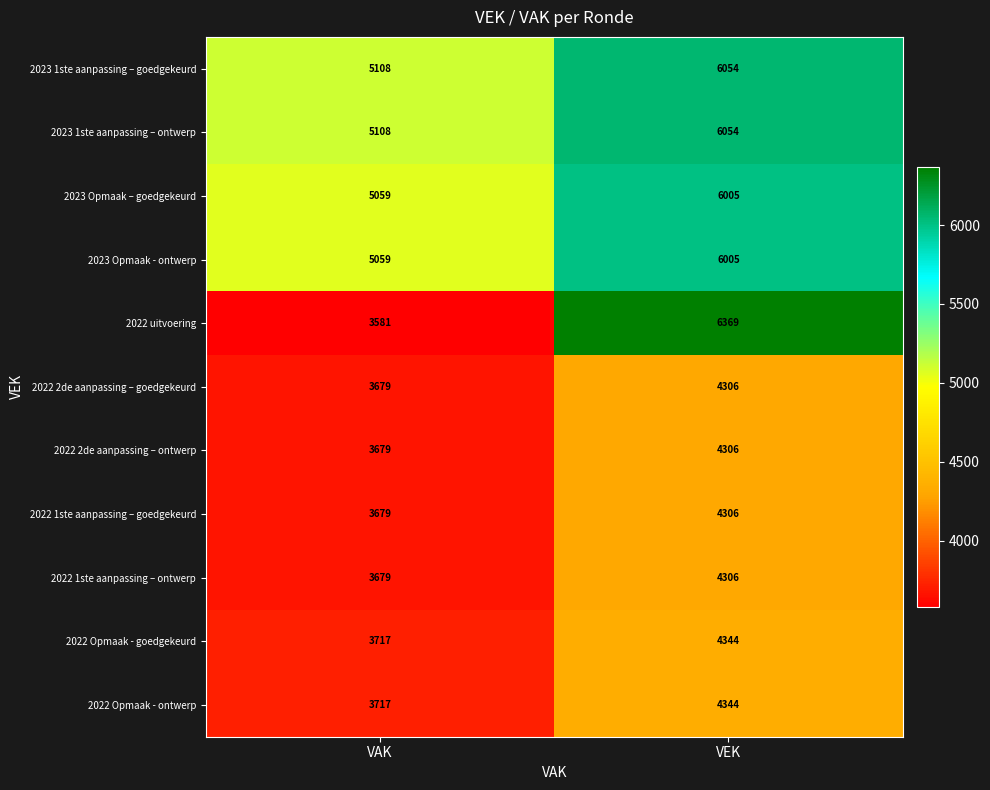

Is it true that 2022 2de aanpassing – goedgekeurd equals 4306 at VEK?

True